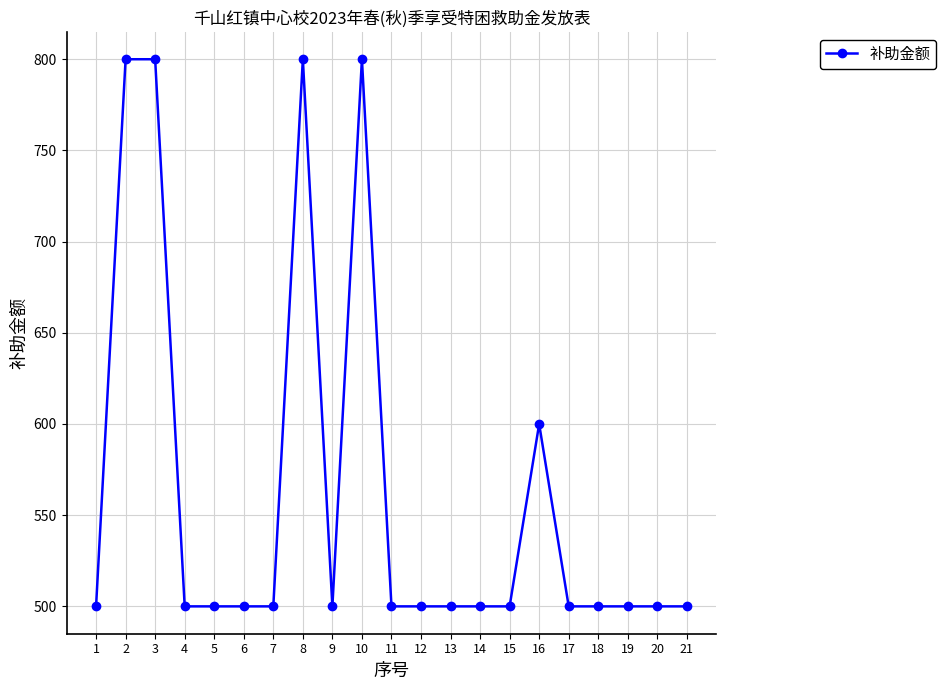

What is the difference between the maximum and minimum values?

300